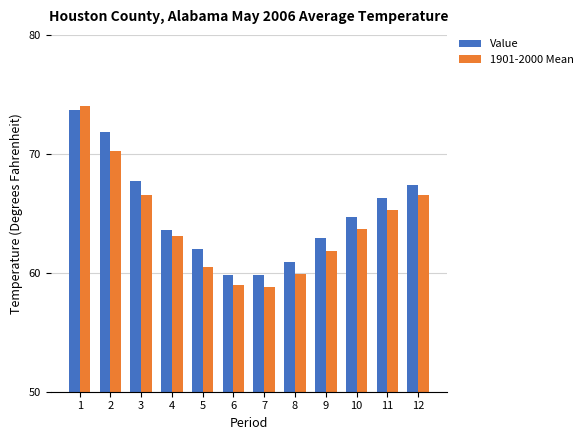

Which series has the largest range (max minus min)?

1901-2000 Mean